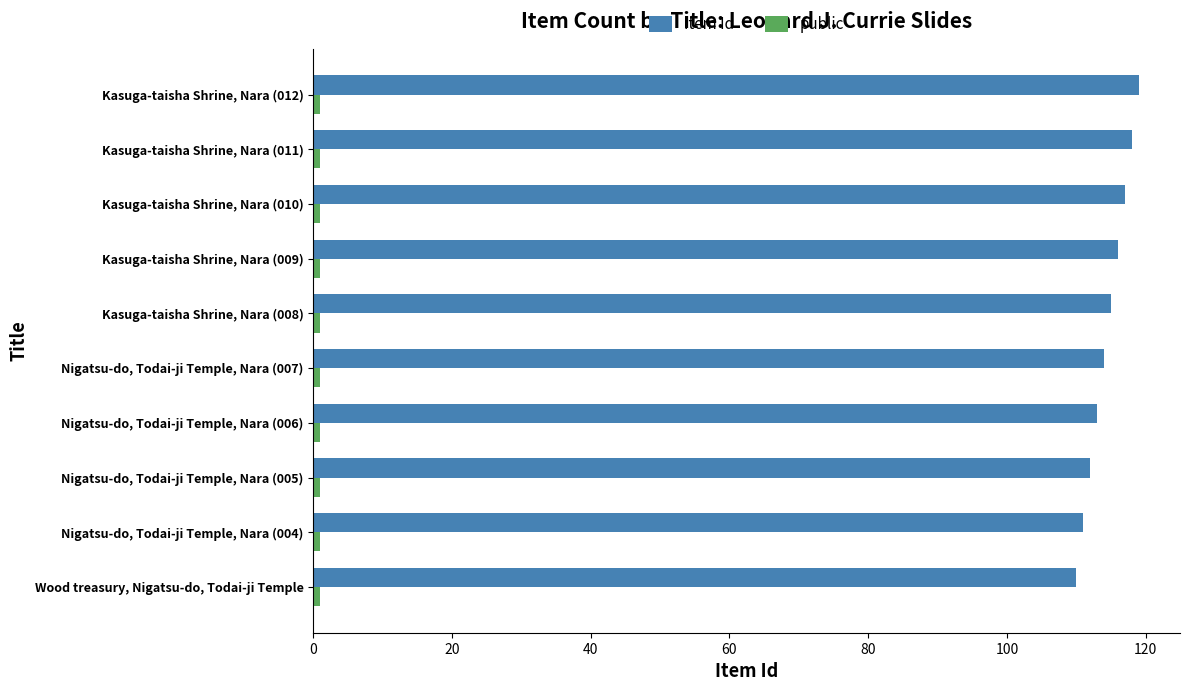

The Item Id series shows 168 at Nigatsu-do, Todai-ji Temple, Nara (005). True or false?

False